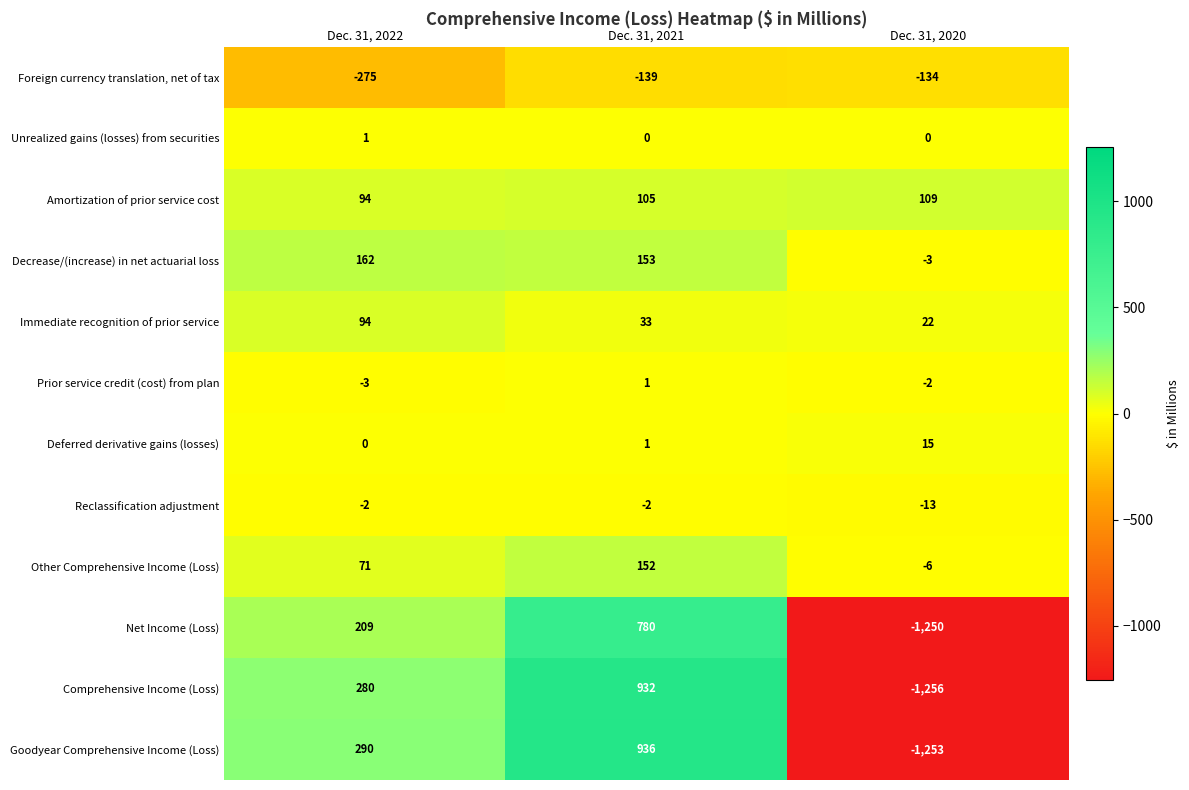

Count the Immediate recognition of prior service values in the range 22 to 94.

3